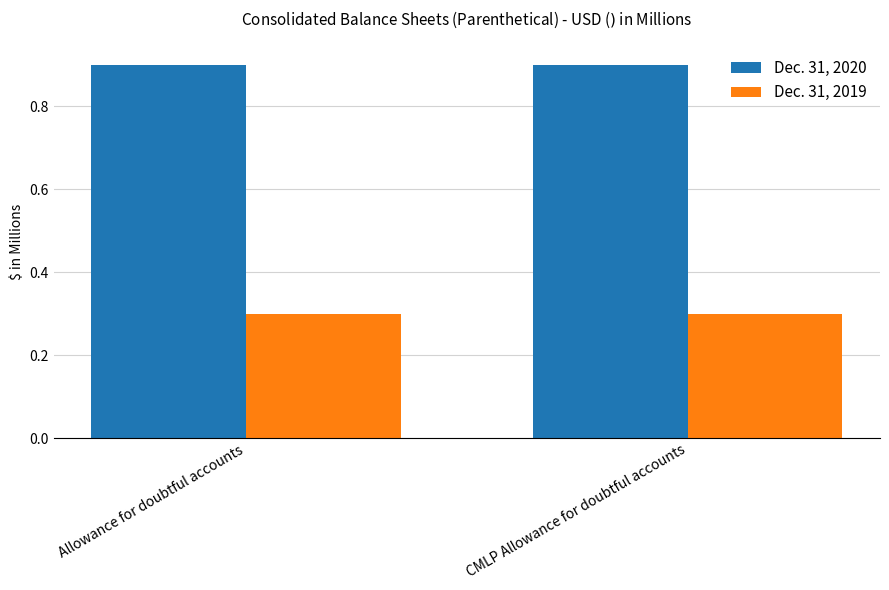

Which series has the largest total across all categories?

Dec. 31, 2020